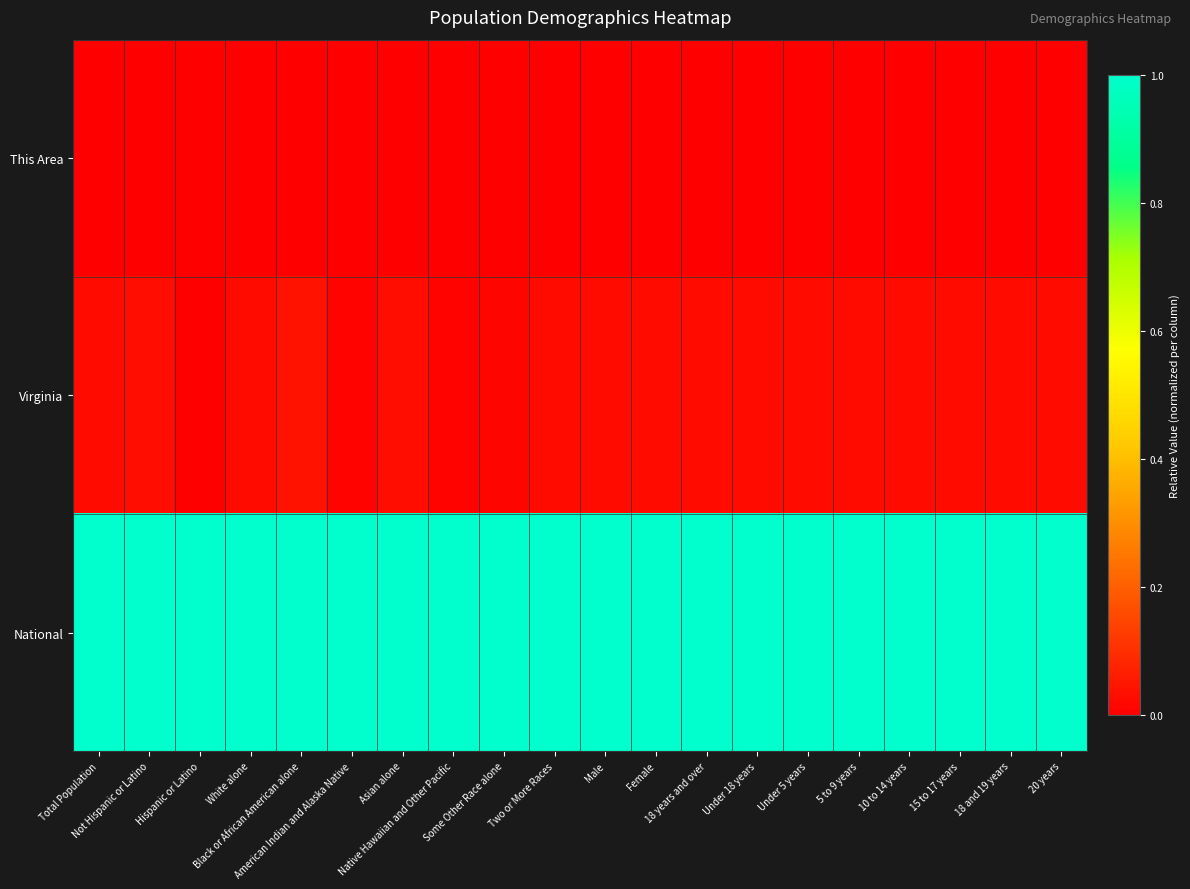

Which has a higher value, Under 18 years or 18 years and over?

Under 18 years